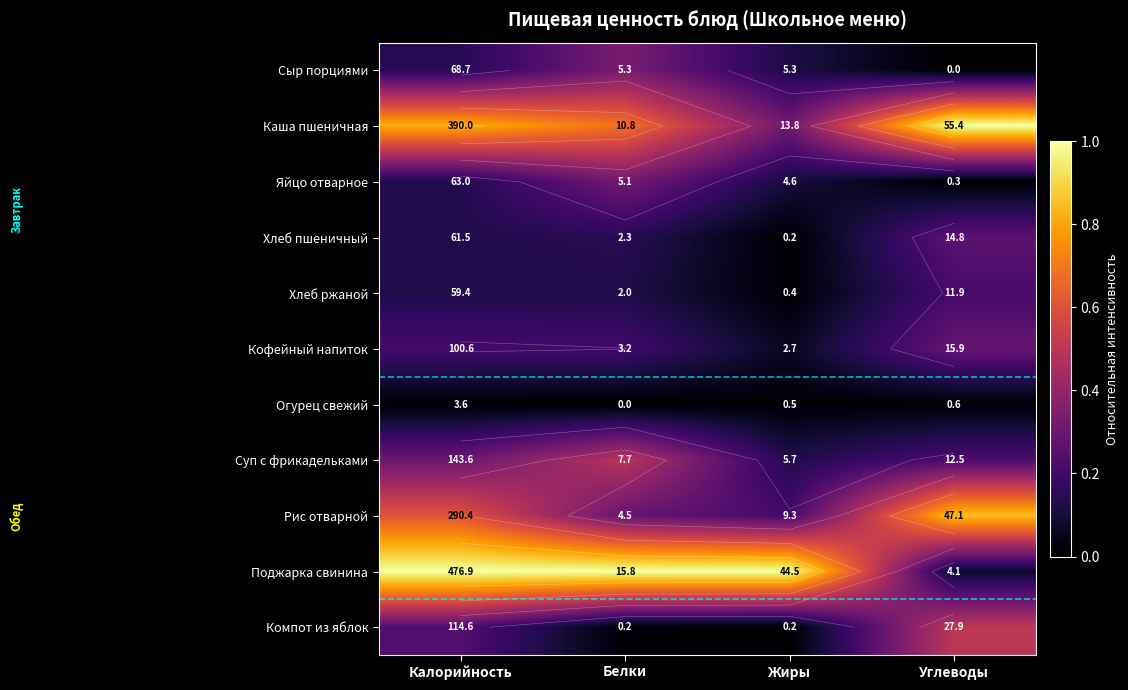

Is the value of Каша пшеничная at Углеводы greater than the value of Яйцо отварное at Жиры?

Yes